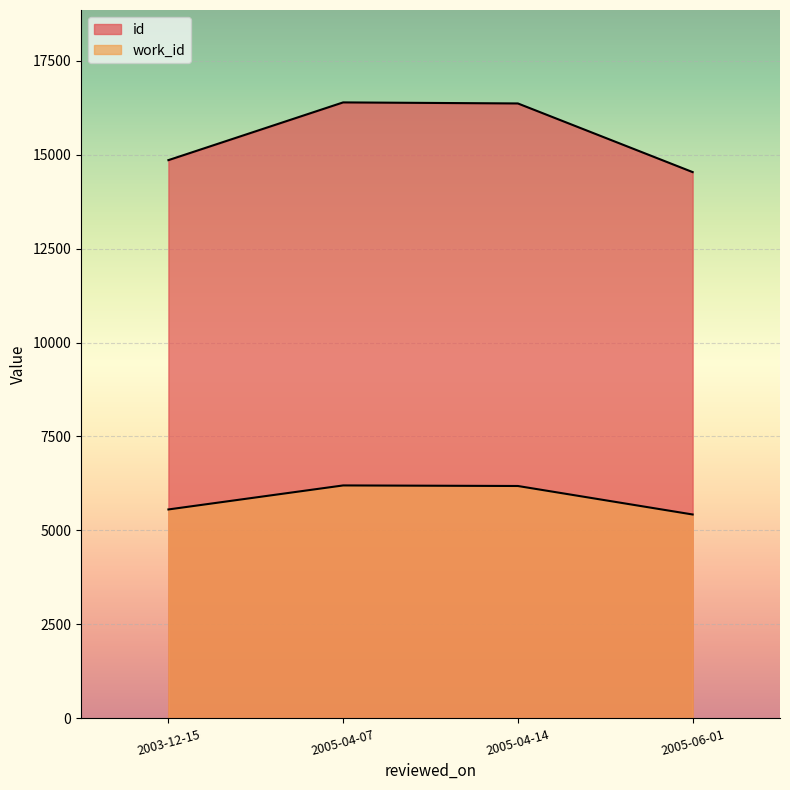

List the series in order of their peak value, highest first.

id, work_id